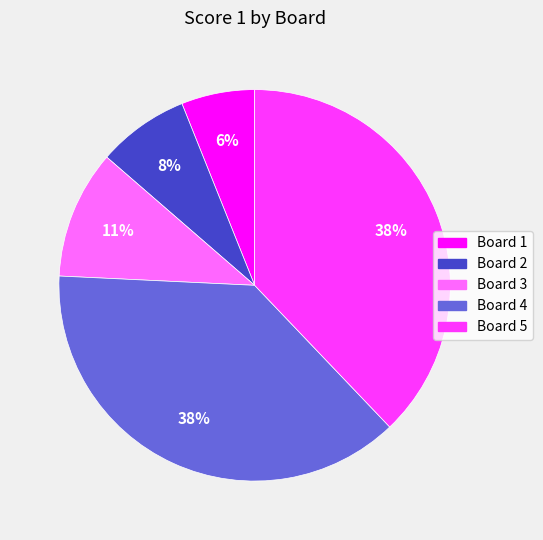

Is there any slice that represents more than half of the pie?

No